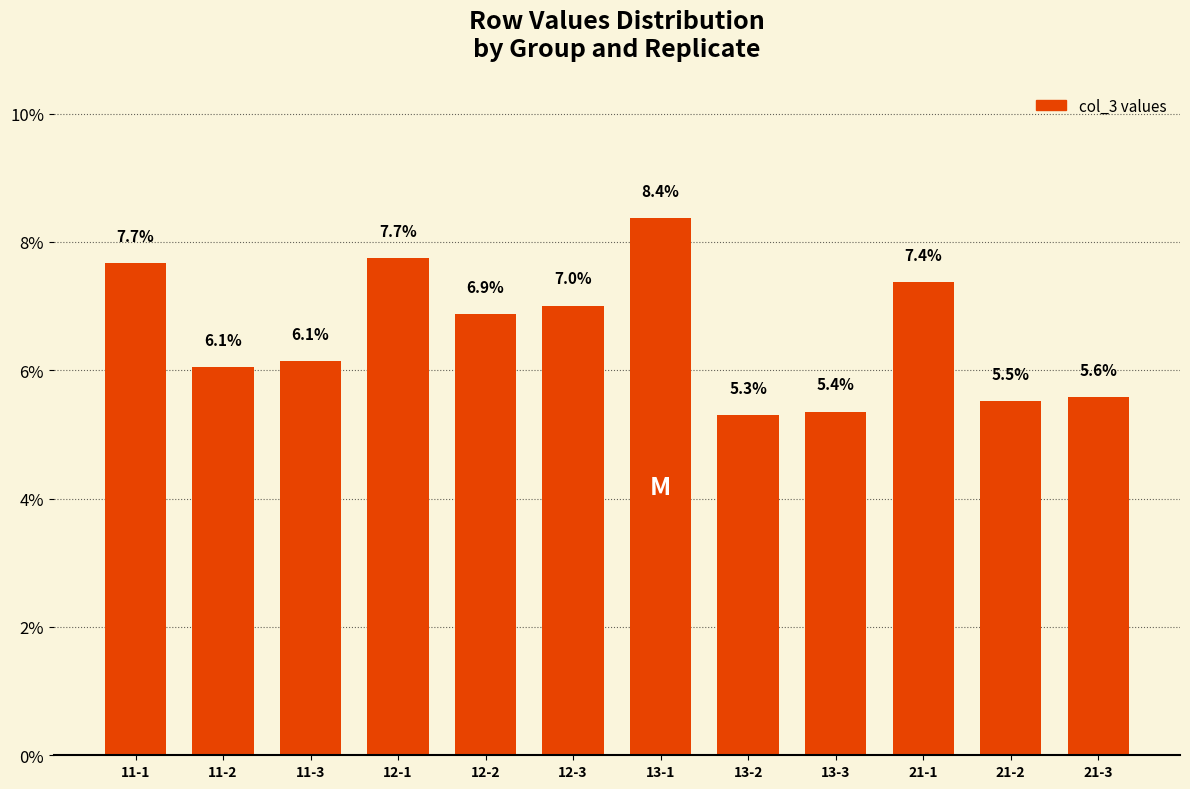

How many data points does each series have?

12